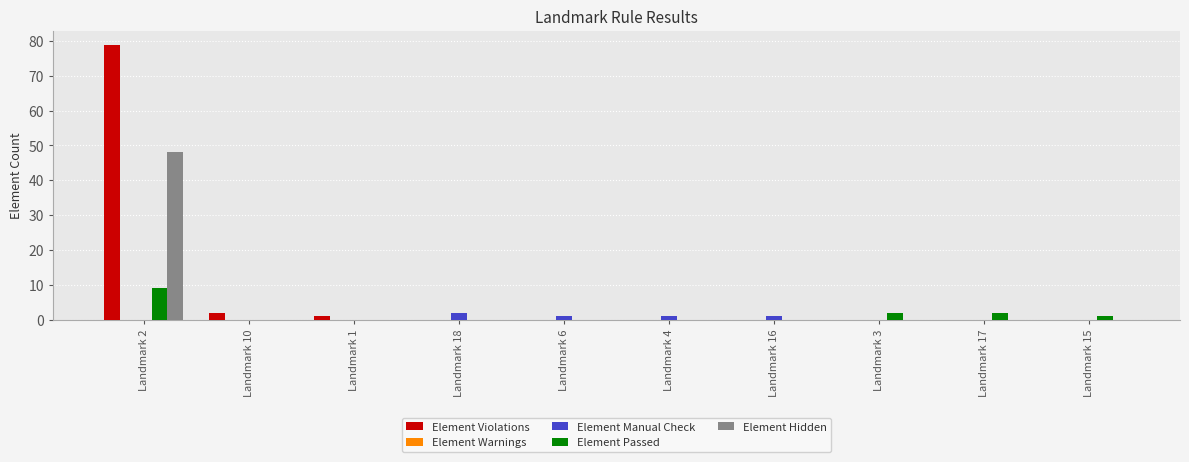

At which category is the sum across all series the highest?

Landmark 2